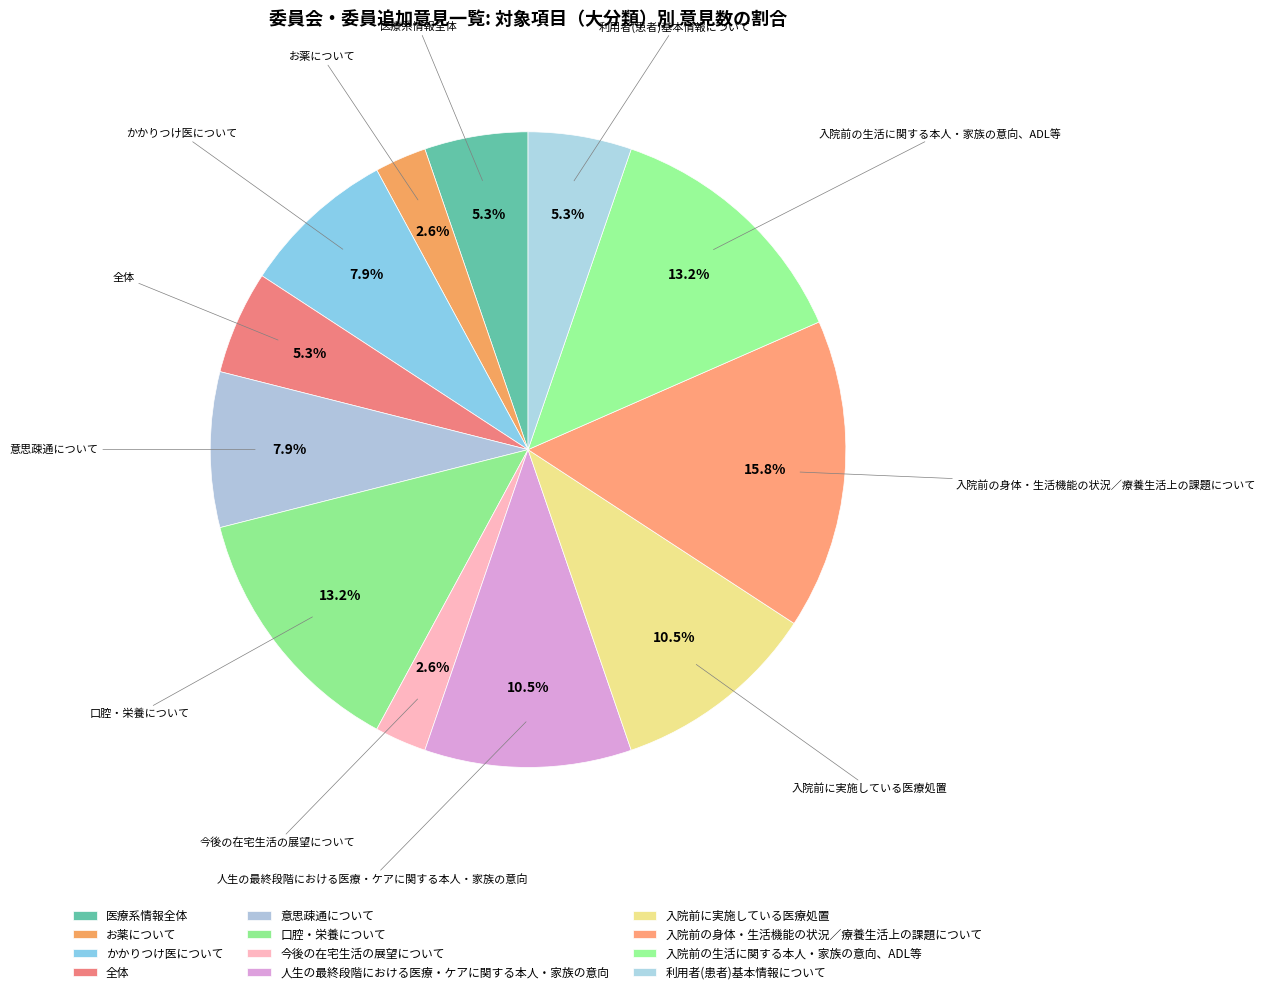

True or false: 利用者(患者)基本情報について accounts for 14% of the total.

False